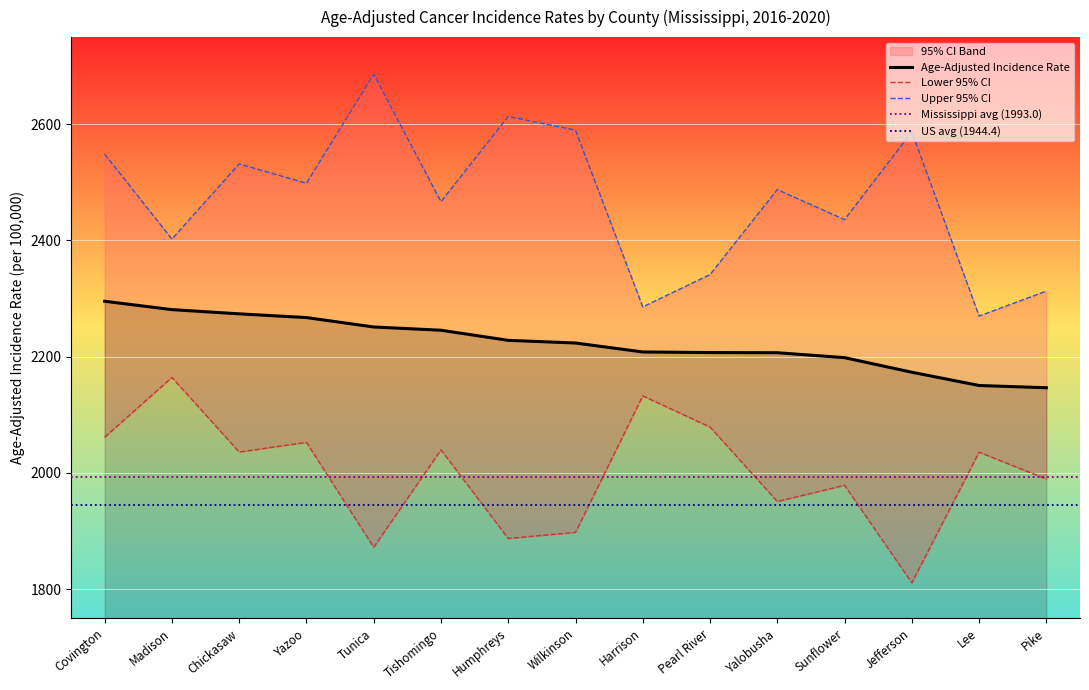

True or false: Upper 95% CI and Lower 95% CI cross at least once.

False